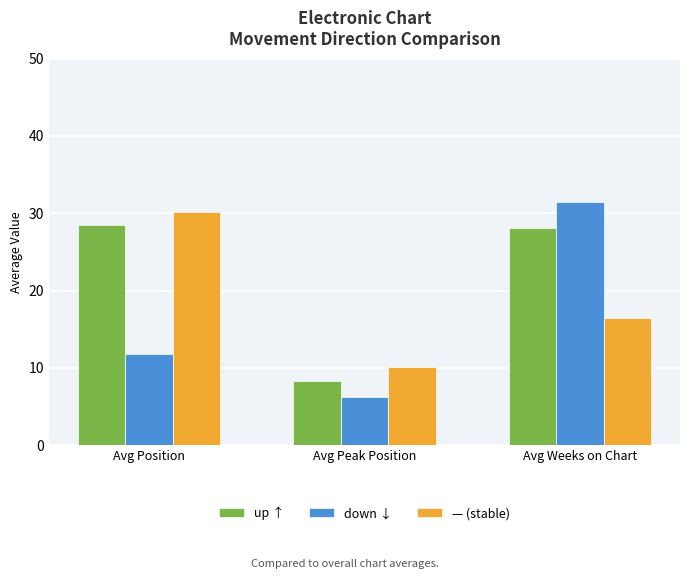

Rank the series by their average value, from lowest to highest.

down ↓, — (stable), up ↑